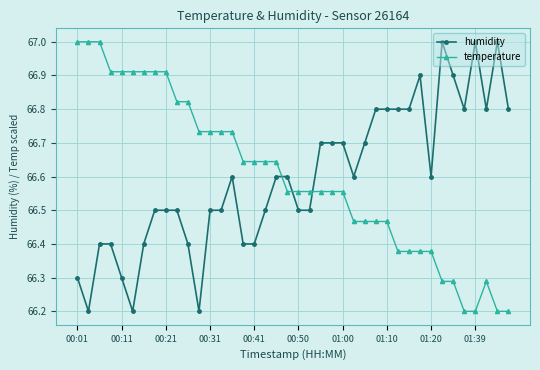

How many lines are shown in the chart?

2